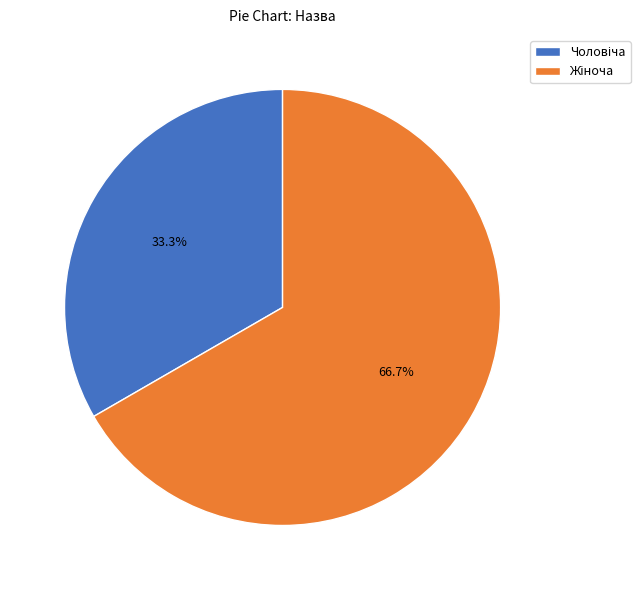

Is there a majority slice in this chart?

Yes